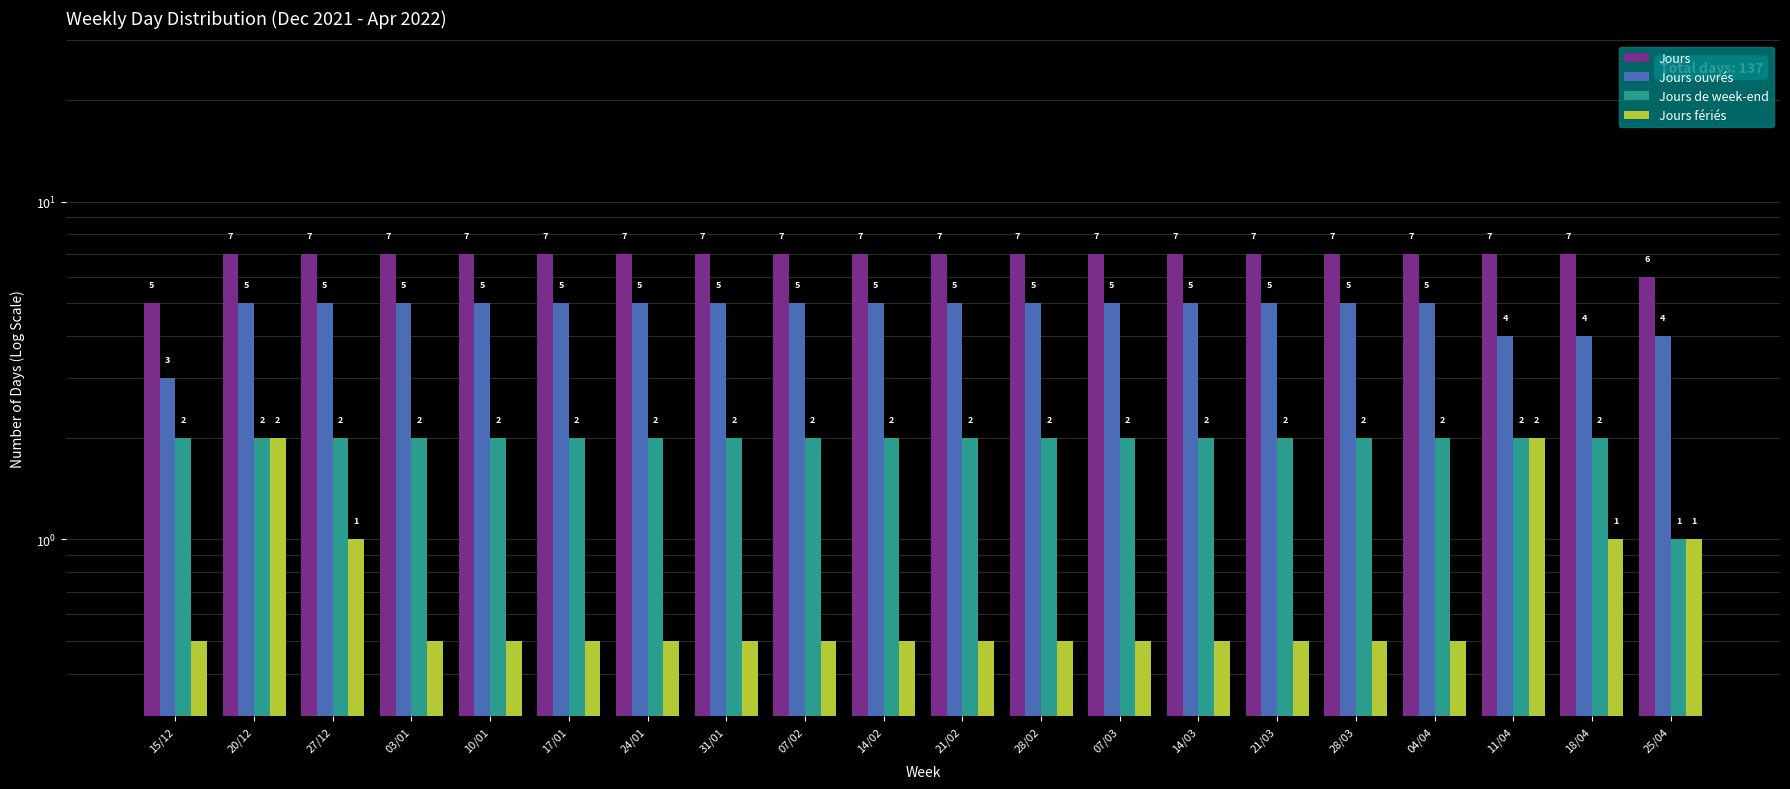

Which has a higher value, 14/03 or 11/04?

14/03